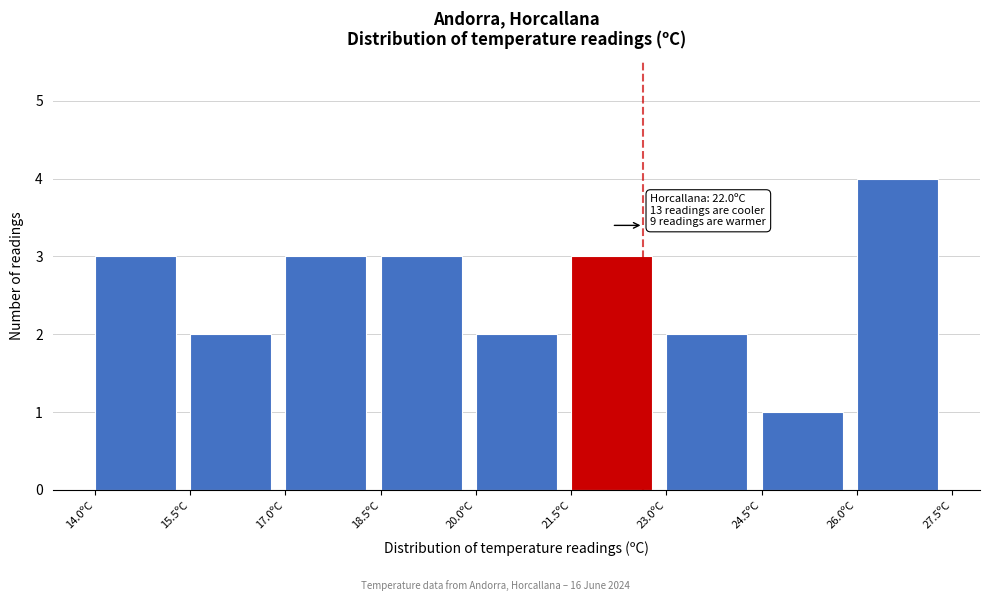

Which range on the x-axis has the tallest bar?

26.0 to 27.5